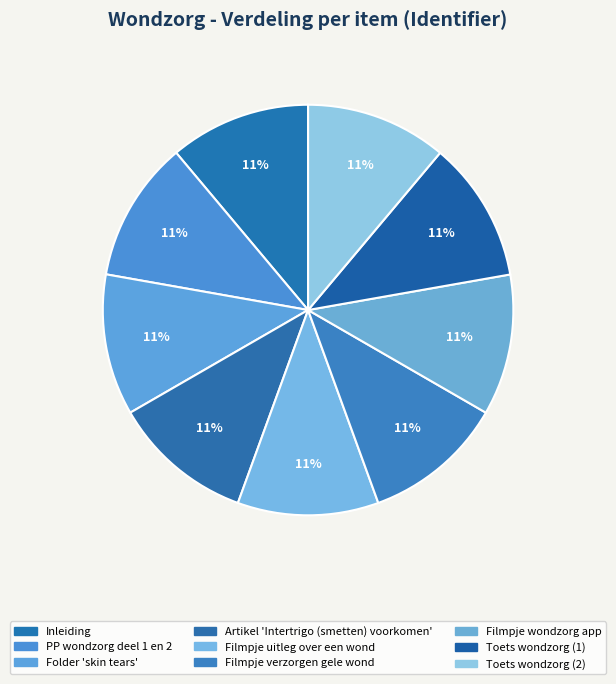

Which has a higher value, Folder 'skin tears' or Filmpje verzorgen gele wond?

Folder 'skin tears'